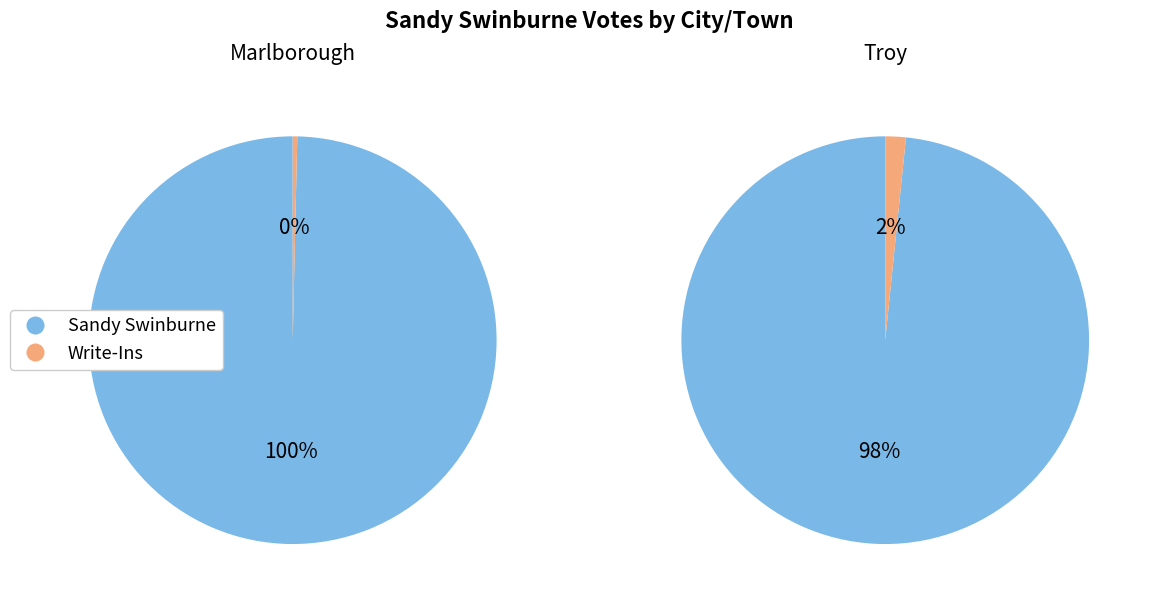

Count the number of slices in the pie.

2